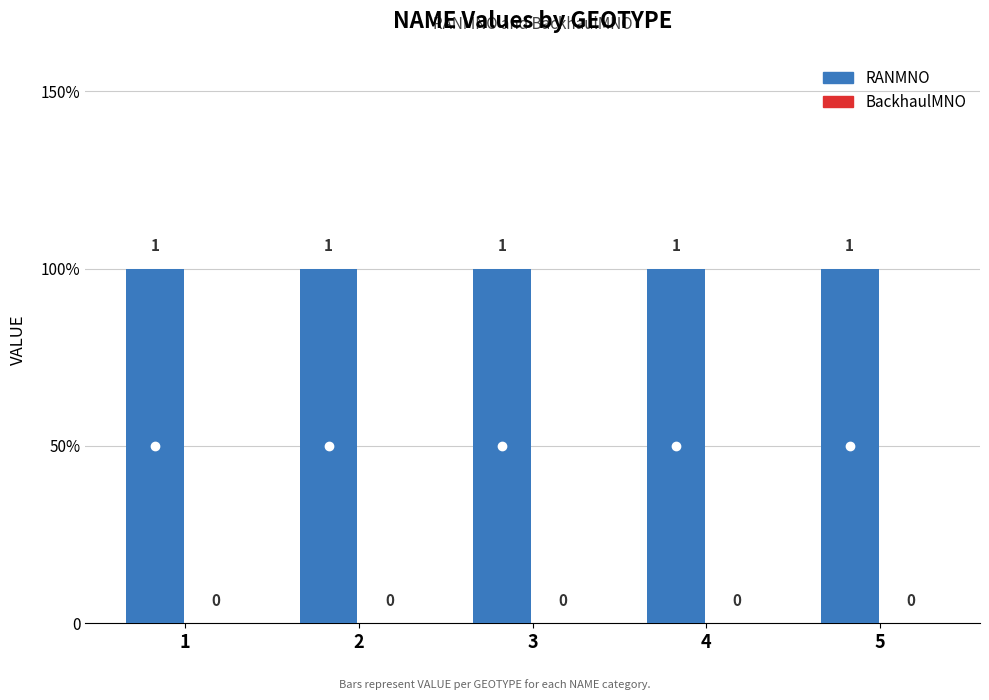

Does the chart contain any negative values?

No